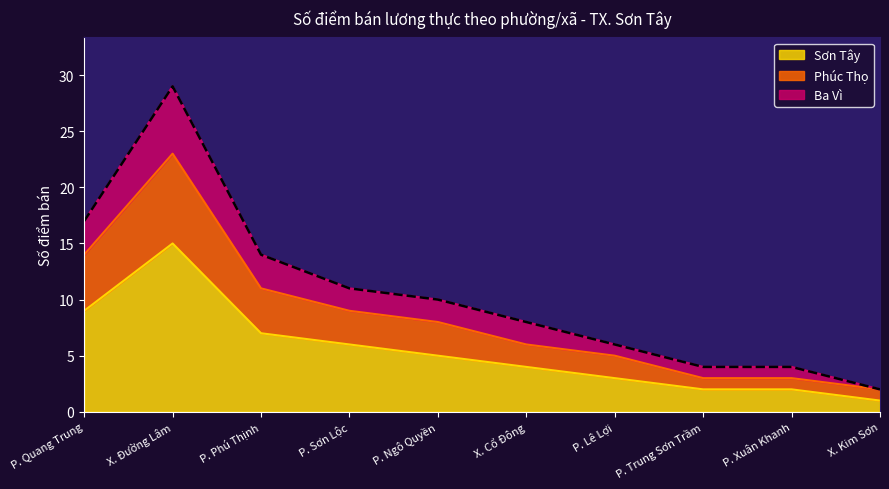

How many lines are shown in the chart?

3